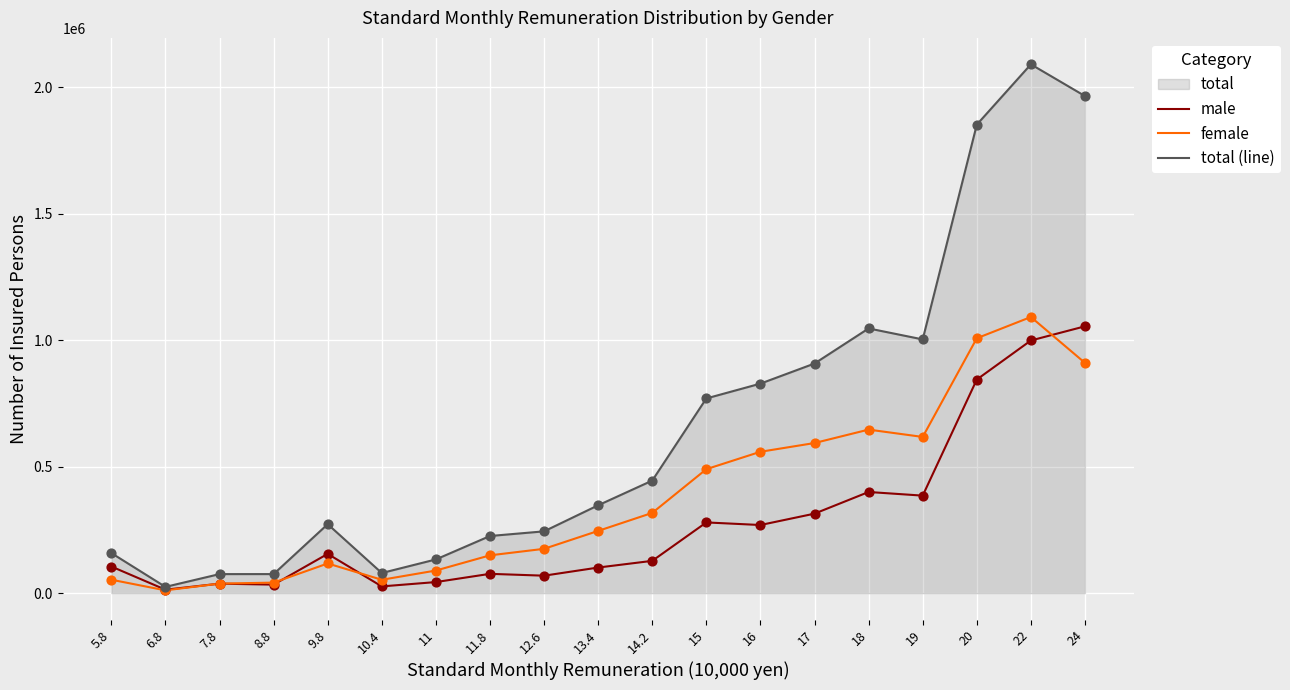

At which category is the sum across all series the highest?

22